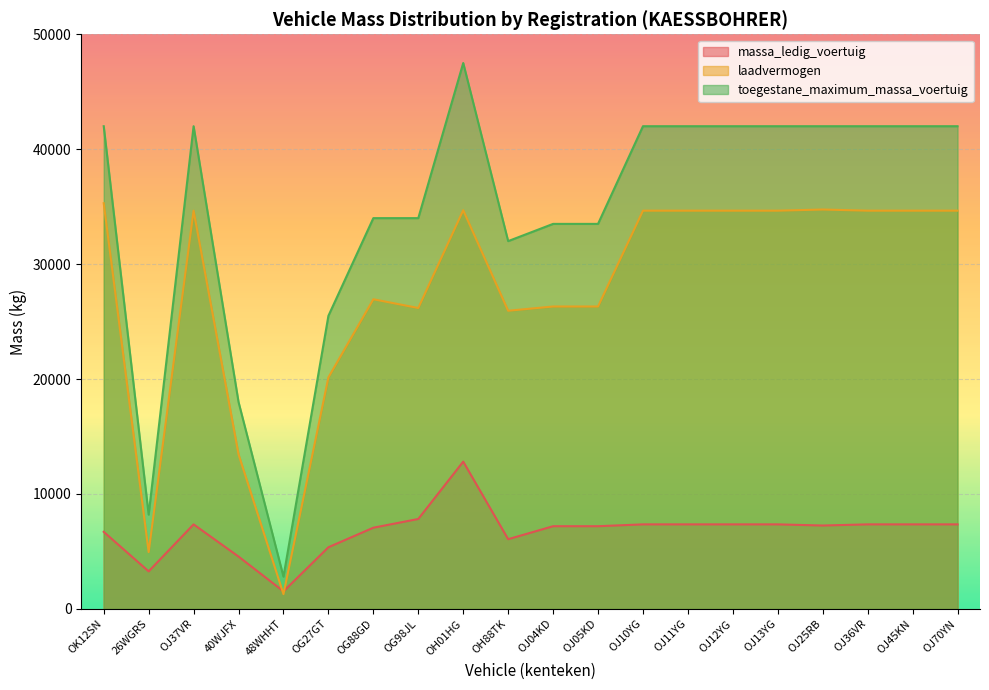

What is the maximum value for massa_ledig_voertuig?

12810